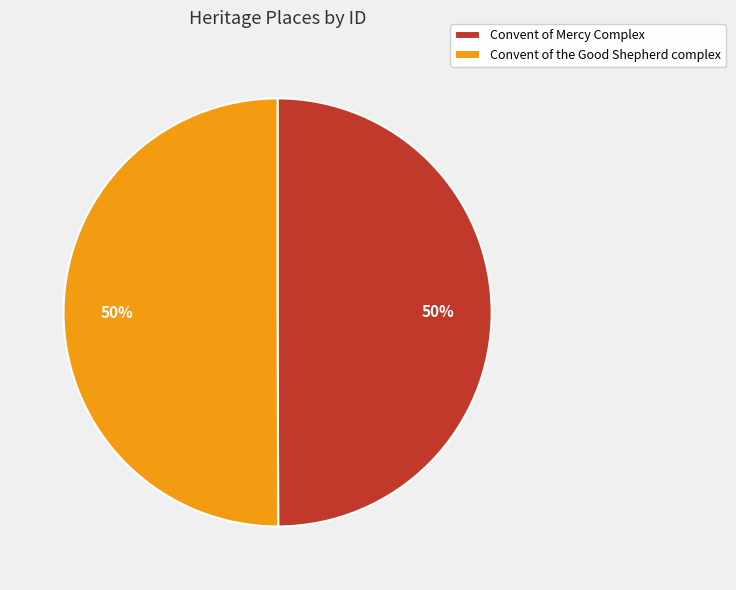

What percentage is the Convent of the Good Shepherd complex slice, to the nearest percent?

50%